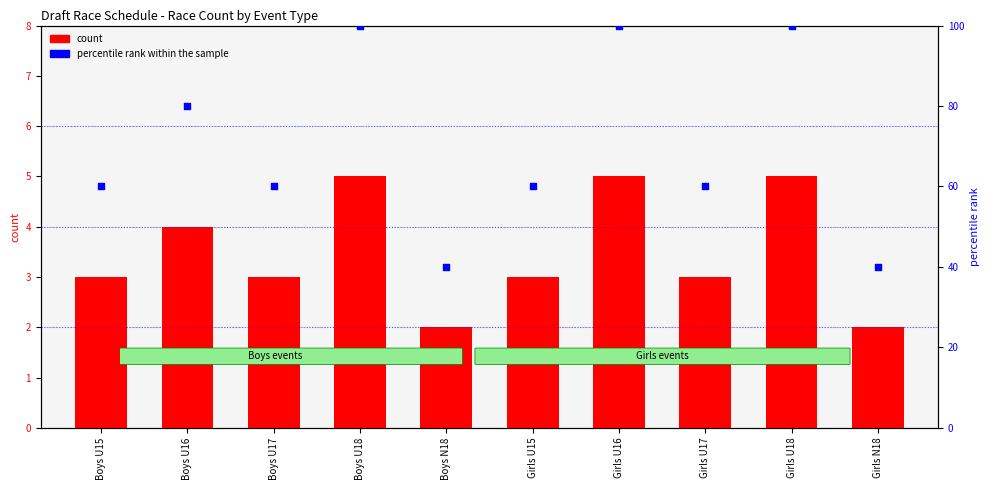

What is the total value across all series at Girls U17?

63